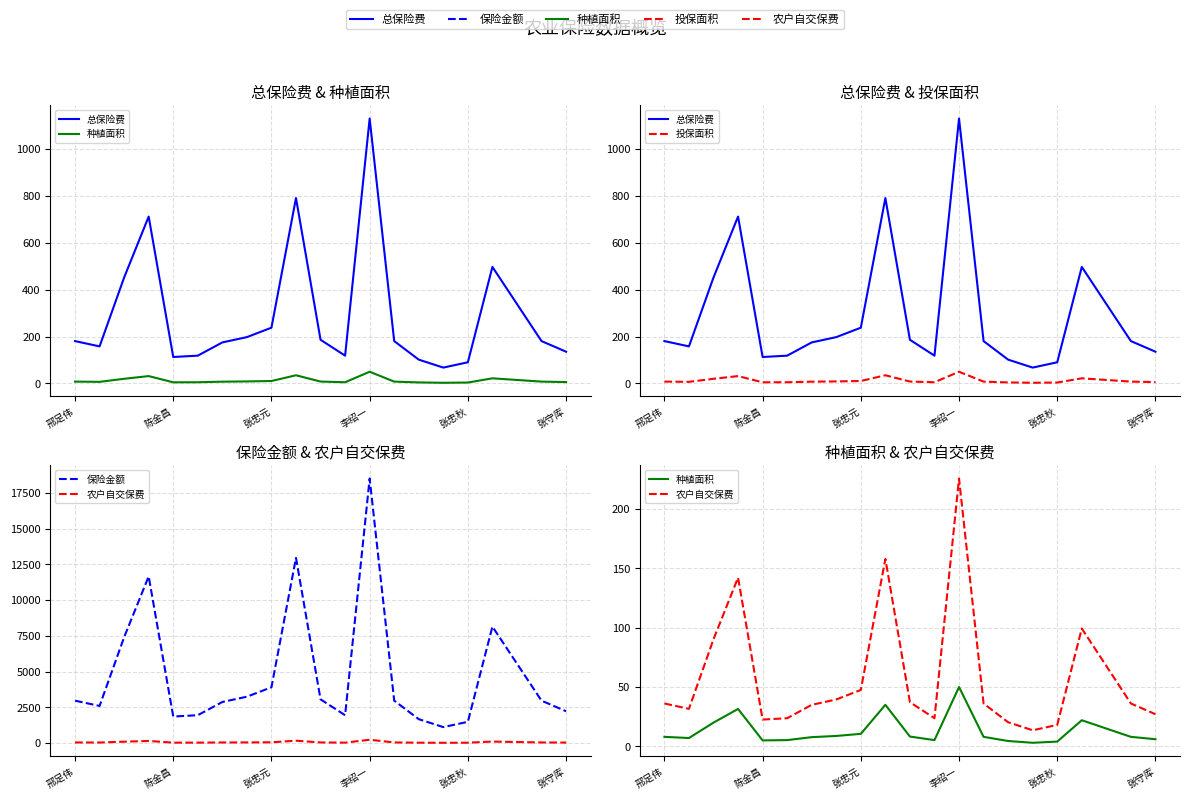

What is the difference between the maximum and minimum values in the 农户自交保费 series?

212.2